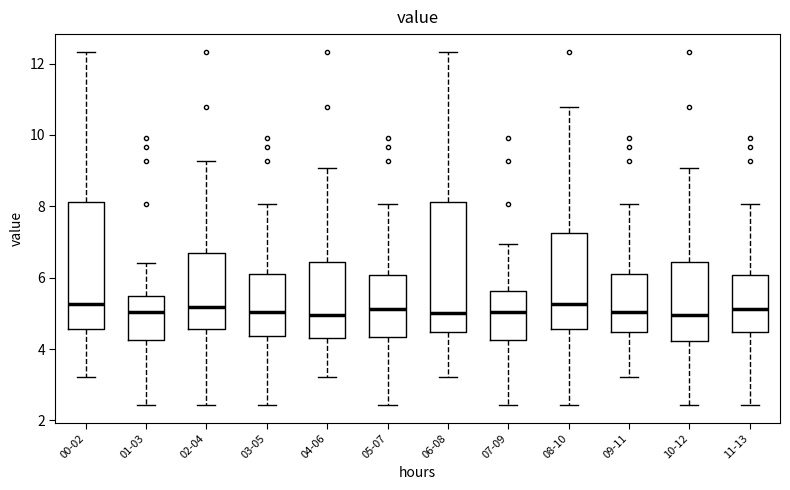

Reading left to right, transcribe this box plot: for each box, give where its median line is, the range the box spans, and where its two whiskers end, as read against the y-axis. The values are not printed on the chart, so give them approximately, as read against the axis.

00-02: median 5.2, box 4.6 to 8.2, whiskers 3.2 to 12.4
01-03: median 5.0, box 4.2 to 5.4, whiskers 2.4 to 6.4
02-04: median 5.2, box 4.6 to 6.8, whiskers 2.4 to 9.2
03-05: median 5.0, box 4.4 to 6.2, whiskers 2.4 to 8.0
04-06: median 5.0, box 4.4 to 6.4, whiskers 3.2 to 9.0
05-07: median 5.2, box 4.4 to 6.0, whiskers 2.4 to 8.0
06-08: median 5.0, box 4.4 to 8.2, whiskers 3.2 to 12.4
07-09: median 5.0, box 4.2 to 5.6, whiskers 2.4 to 7.0
08-10: median 5.2, box 4.6 to 7.2, whiskers 2.4 to 10.8
09-11: median 5.0, box 4.4 to 6.2, whiskers 3.2 to 8.0
10-12: median 5.0, box 4.2 to 6.4, whiskers 2.4 to 9.0
11-13: median 5.2, box 4.4 to 6.0, whiskers 2.4 to 8.0